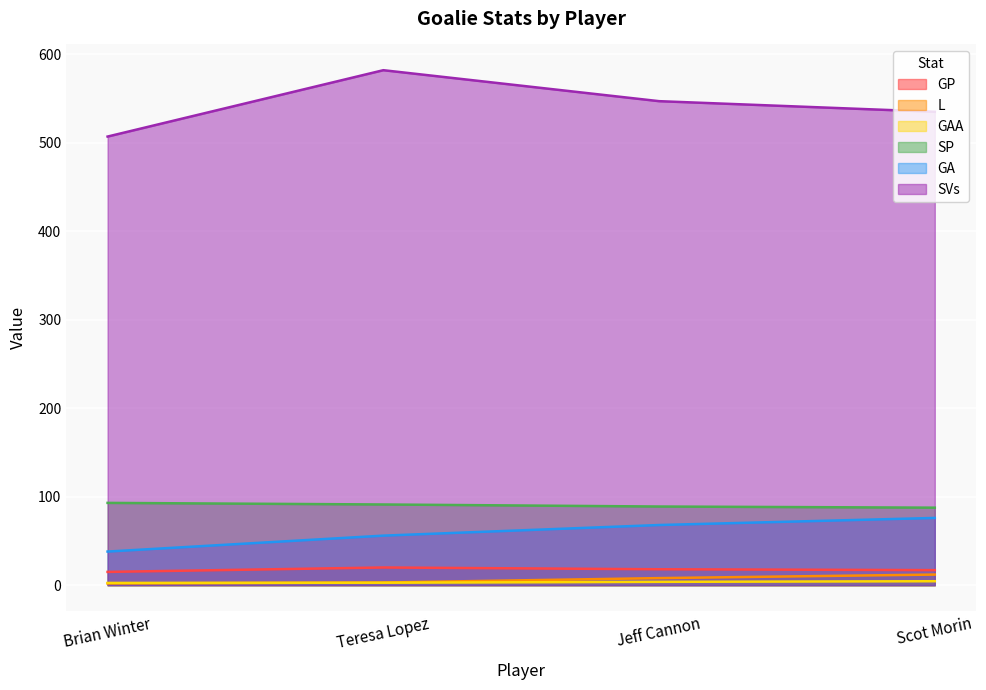

What is the difference between the maximum and minimum values in the GAA series?

1.9